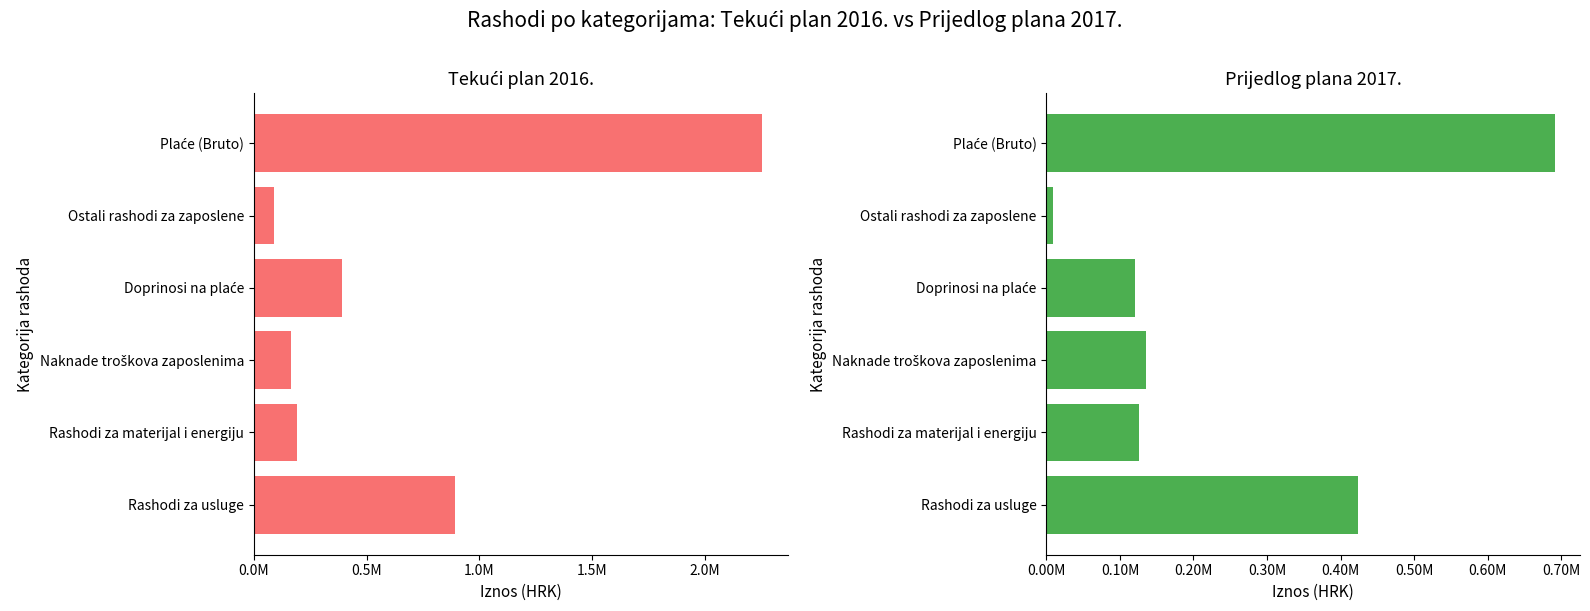

Reading left to right, transcribe all the data shown in this chart.

Tekući plan 2016.: 2253000	88000	388700	165800	189200	892400
Prijedlog plana 2017.: 691000	9000	120000	135000	126000	424000